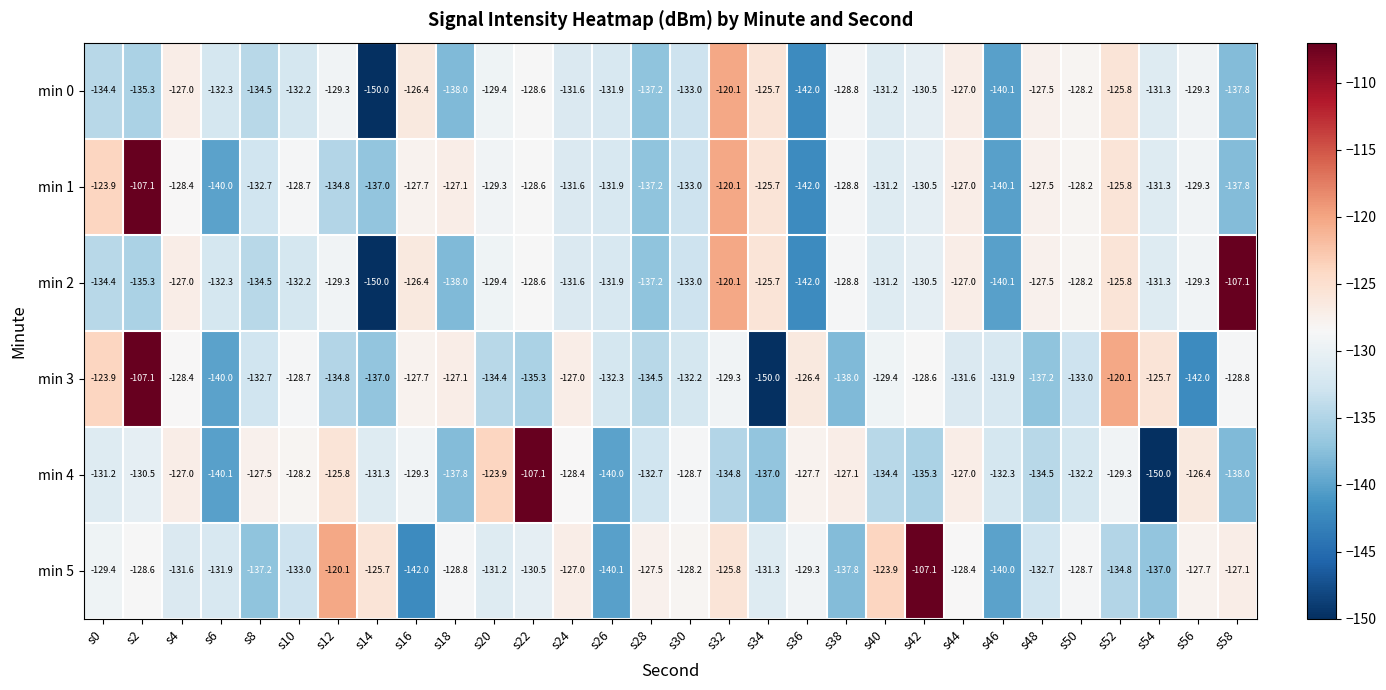

Which series changed the most between s22 and s50?

min 4